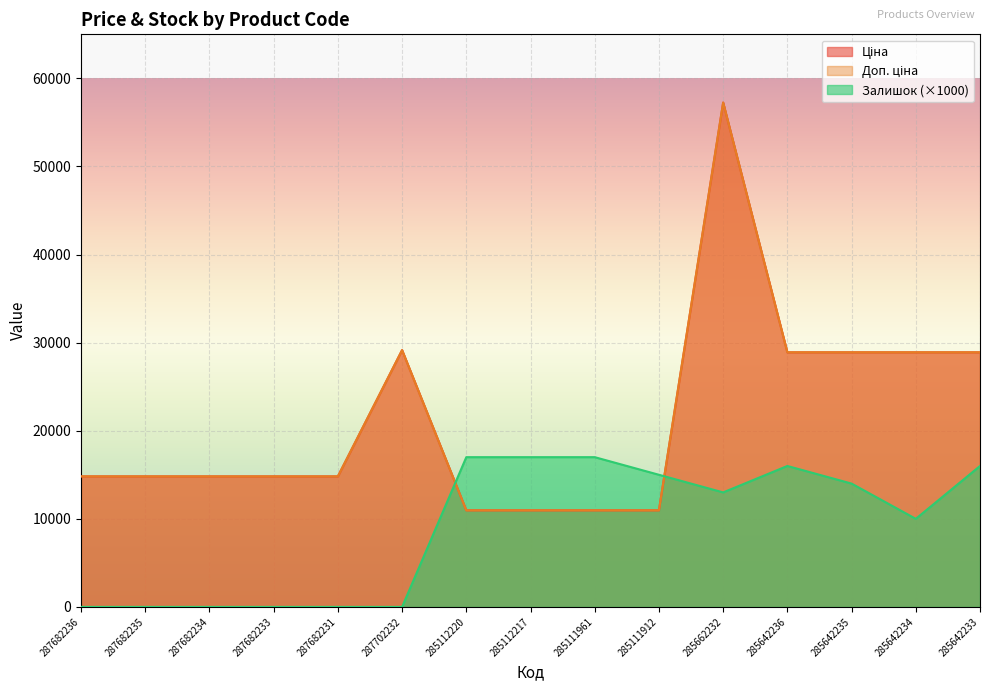

What is the lowest value of the Ціна series?

10964.4